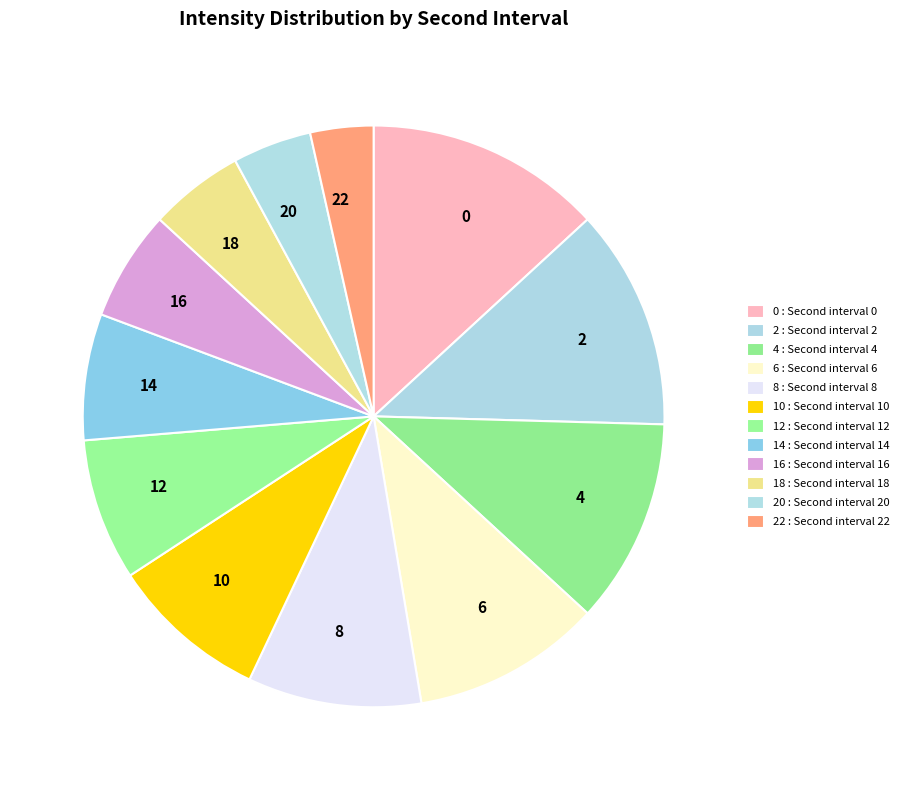

How many slices are in this pie chart?

12